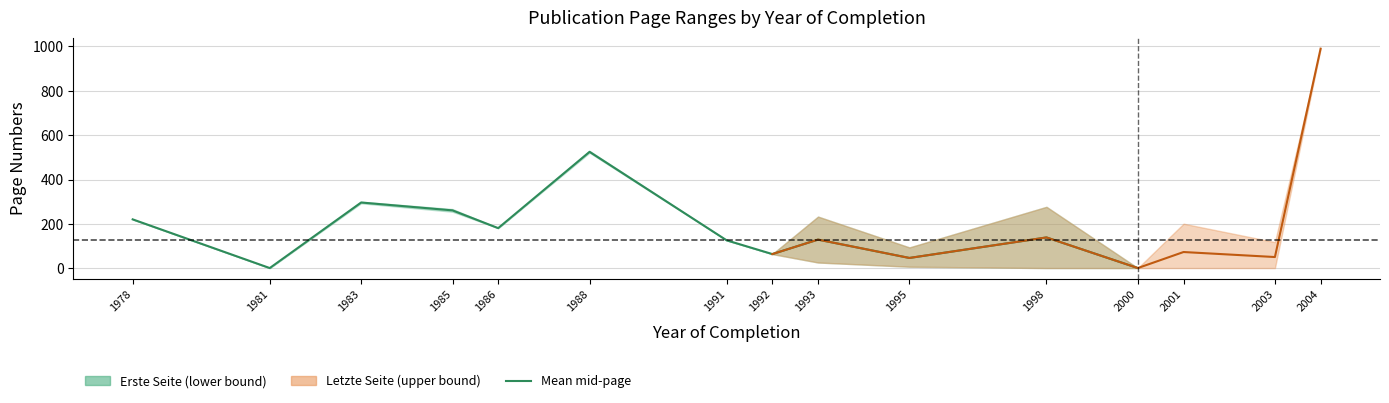

What is the ratio of the value at 1988 to the value at 1992?

8.2